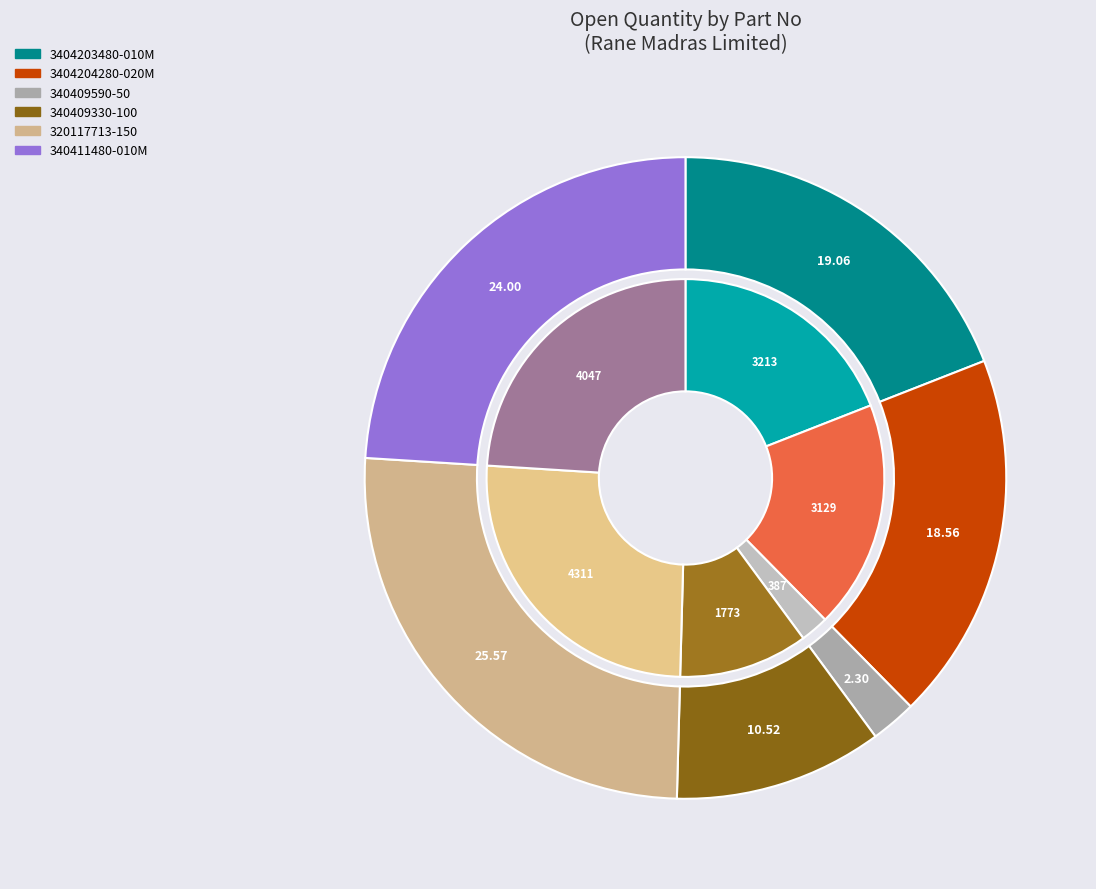

Is there any slice that represents more than half of the pie?

No